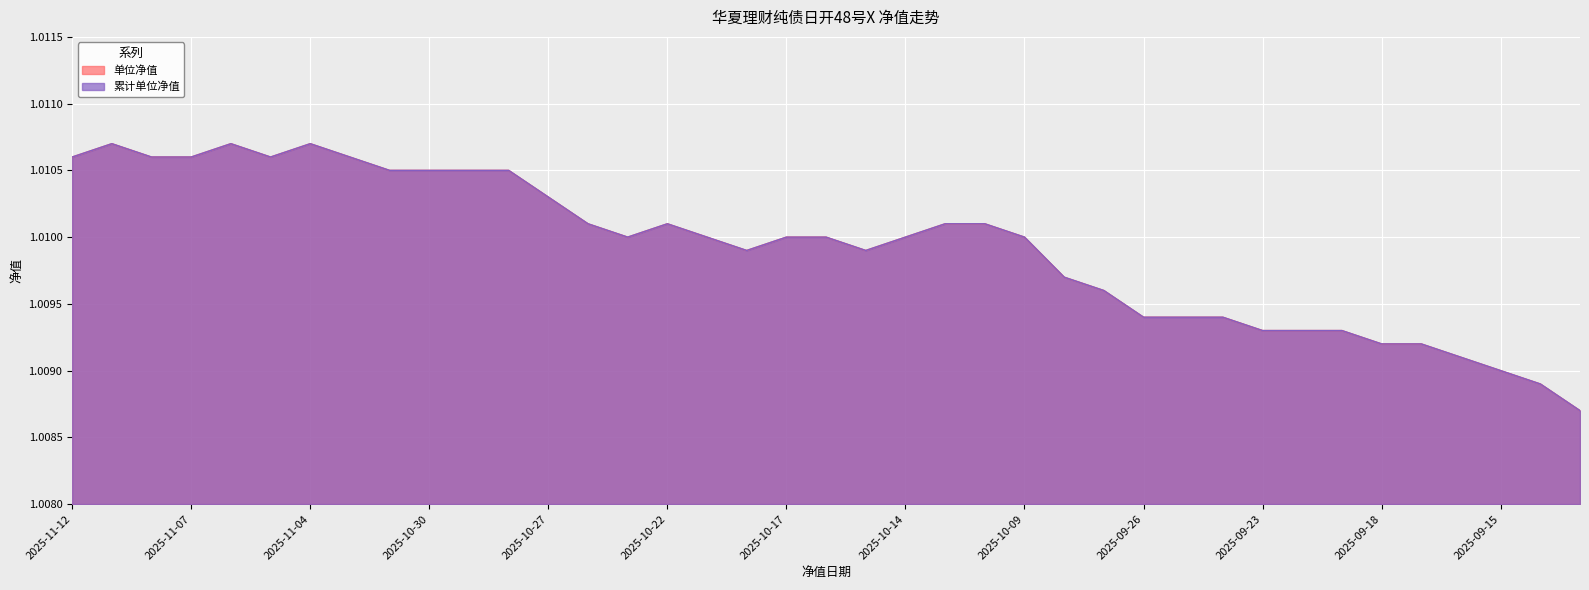

The value of 累计单位净值 at 2025-10-17 is 1.0. True or false?

True